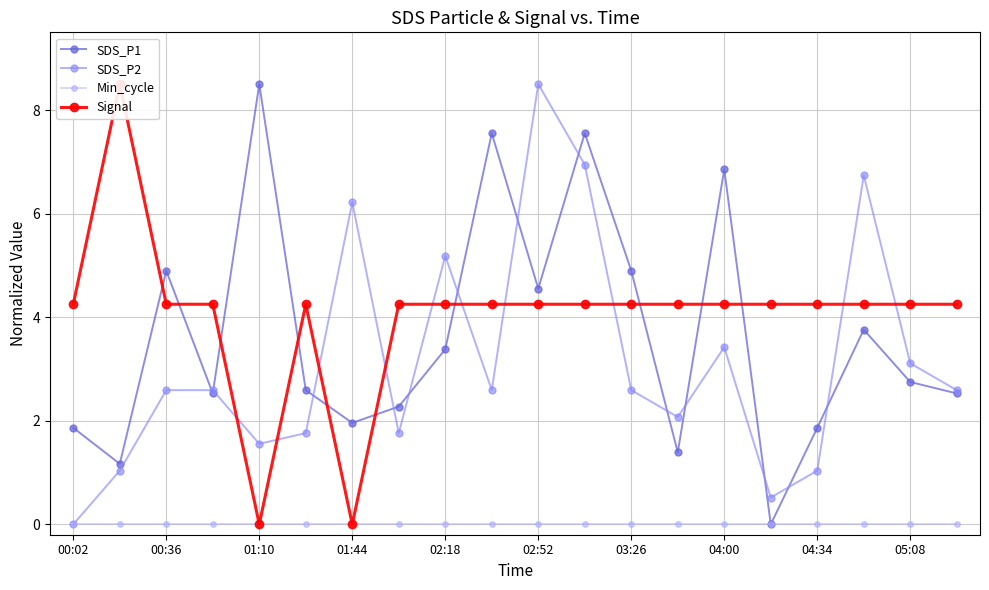

True or false: Min_cycle has more than 0 interior local peaks.

False